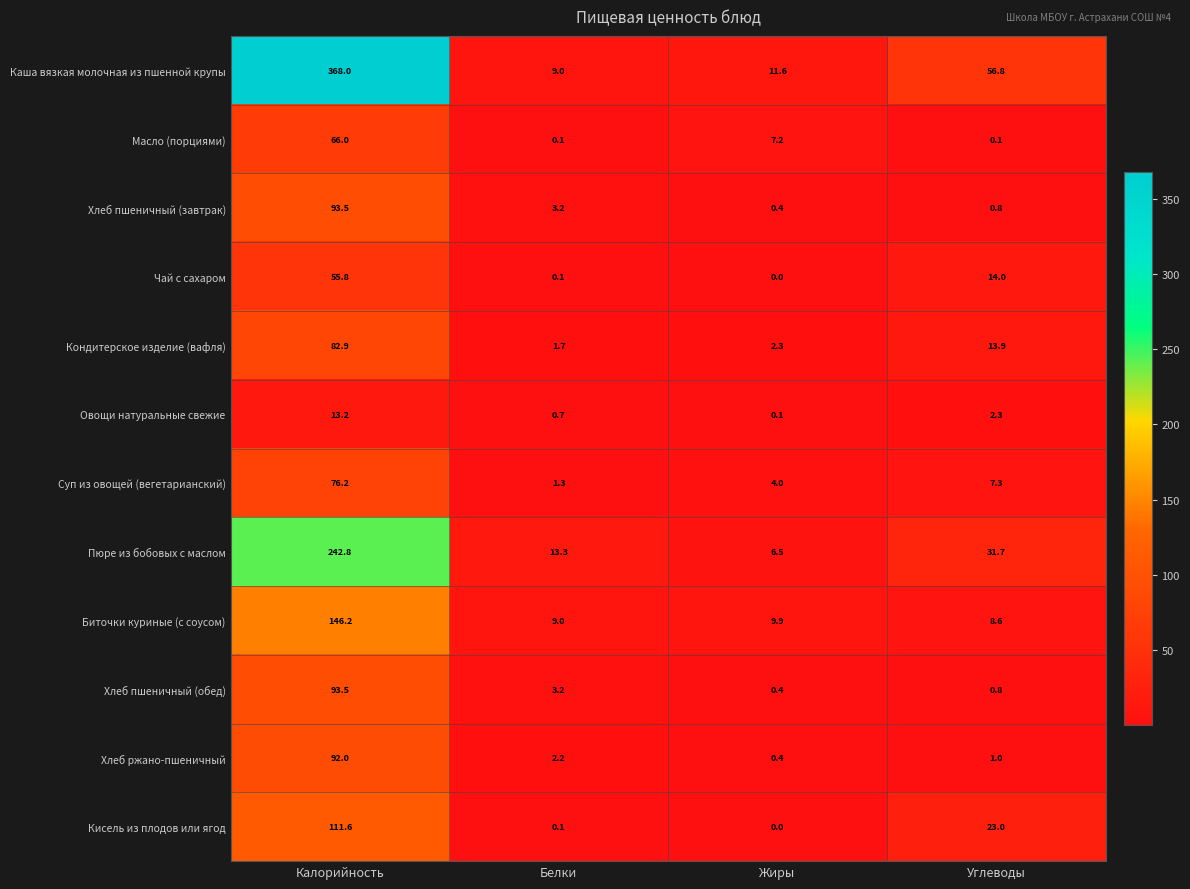

Which category has the lowest value across all series?

Жиры